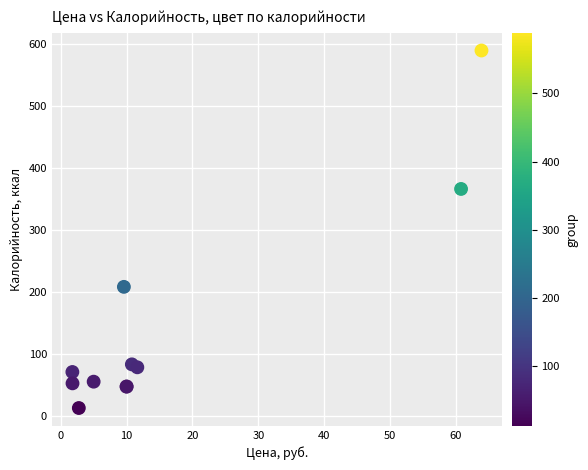

What Y value in the scatter plot is closest to 300?

365.7